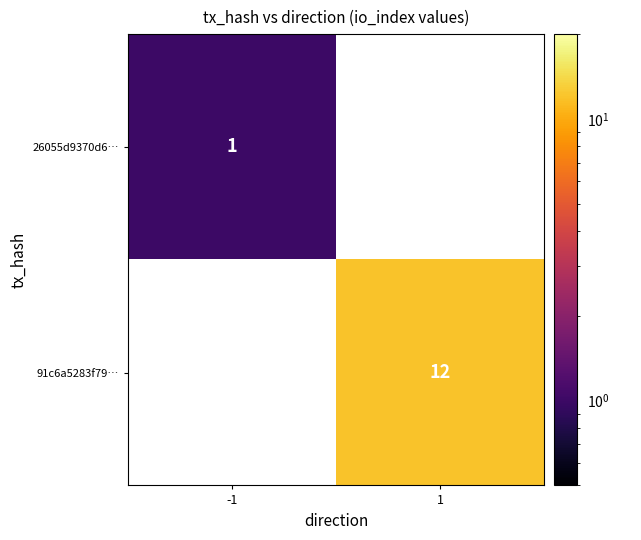

The value of 91c6a5283f79… at 1 is 18.1. True or false?

False